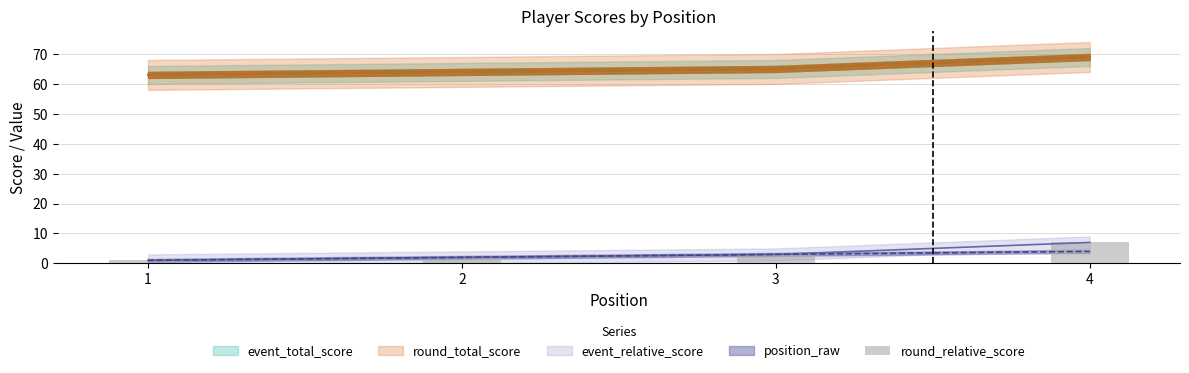

What is the sum of all values?

13